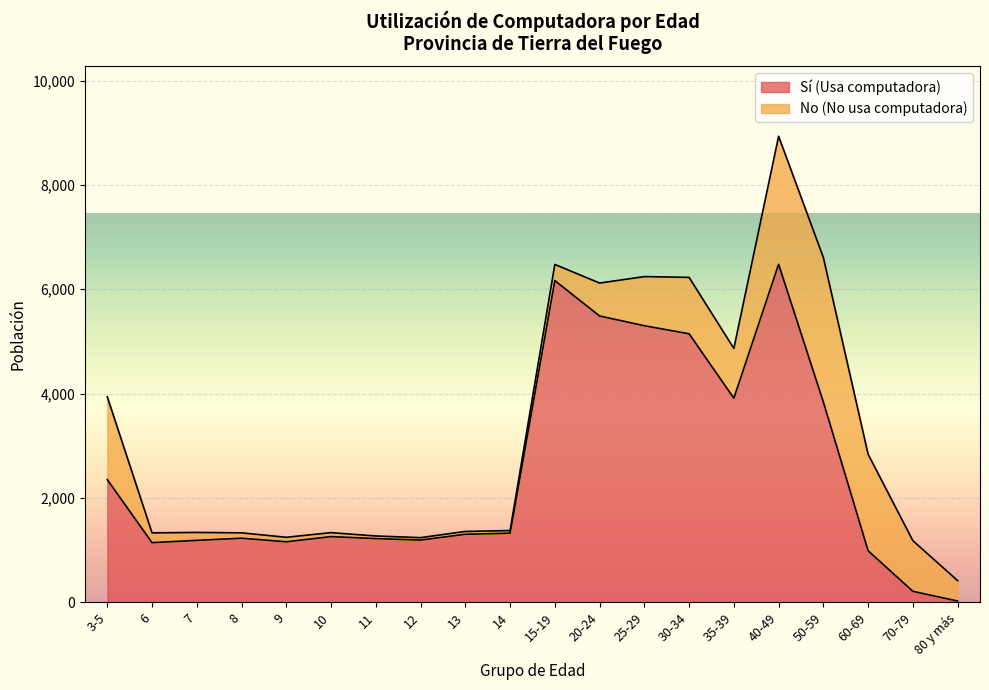

What is the label of the 10th point from the right?

15-19